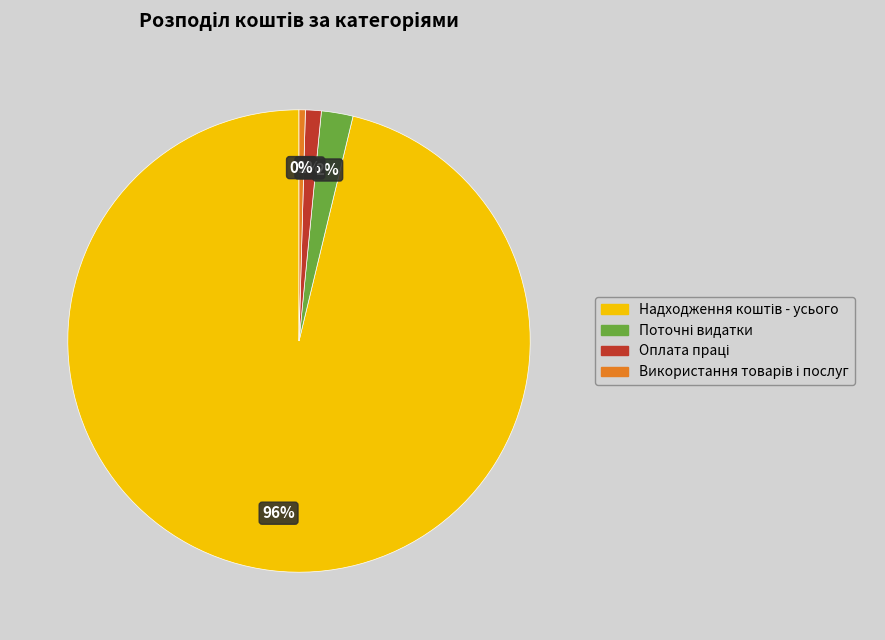

Does any single category account for the majority?

Yes